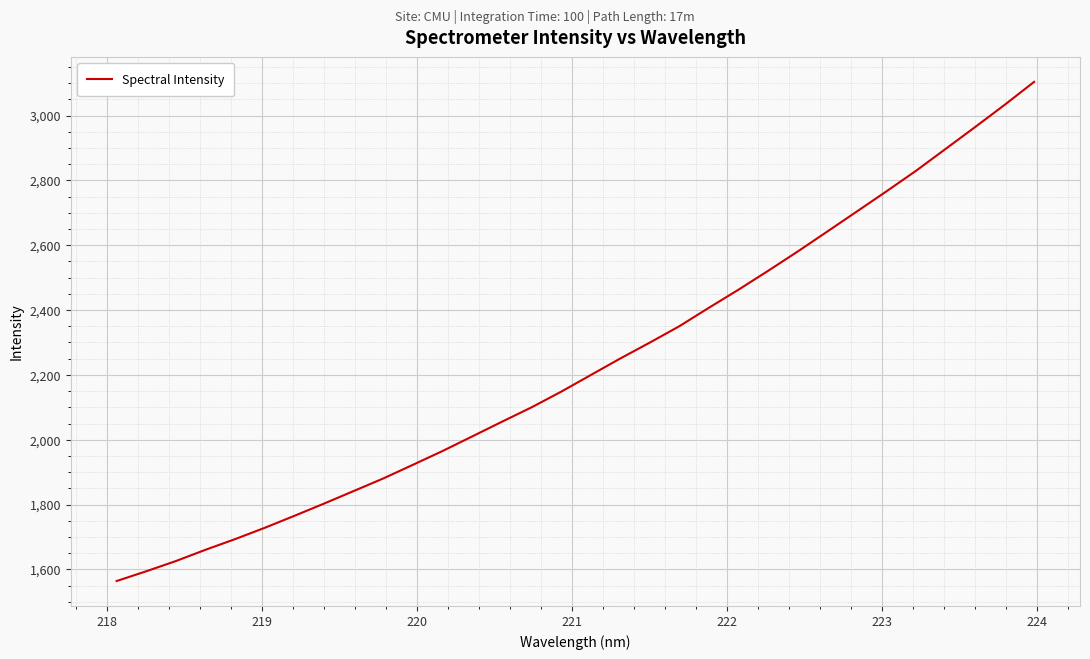

What is the difference between the maximum and minimum values?

1540.2